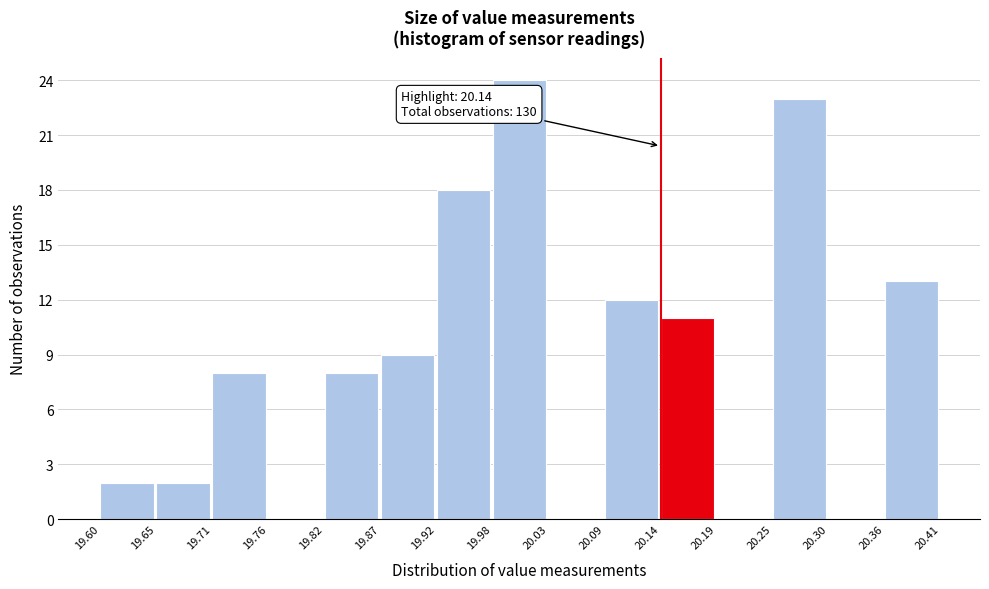

Which range on the x-axis has the tallest bar?

19.98 to 20.03